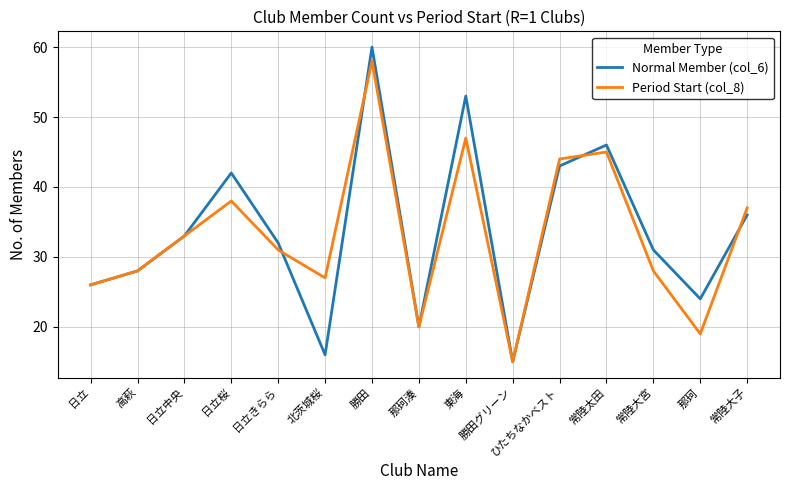

Between 日立中央 and 日立桜, which series saw the biggest shift?

Normal Member (col_6)